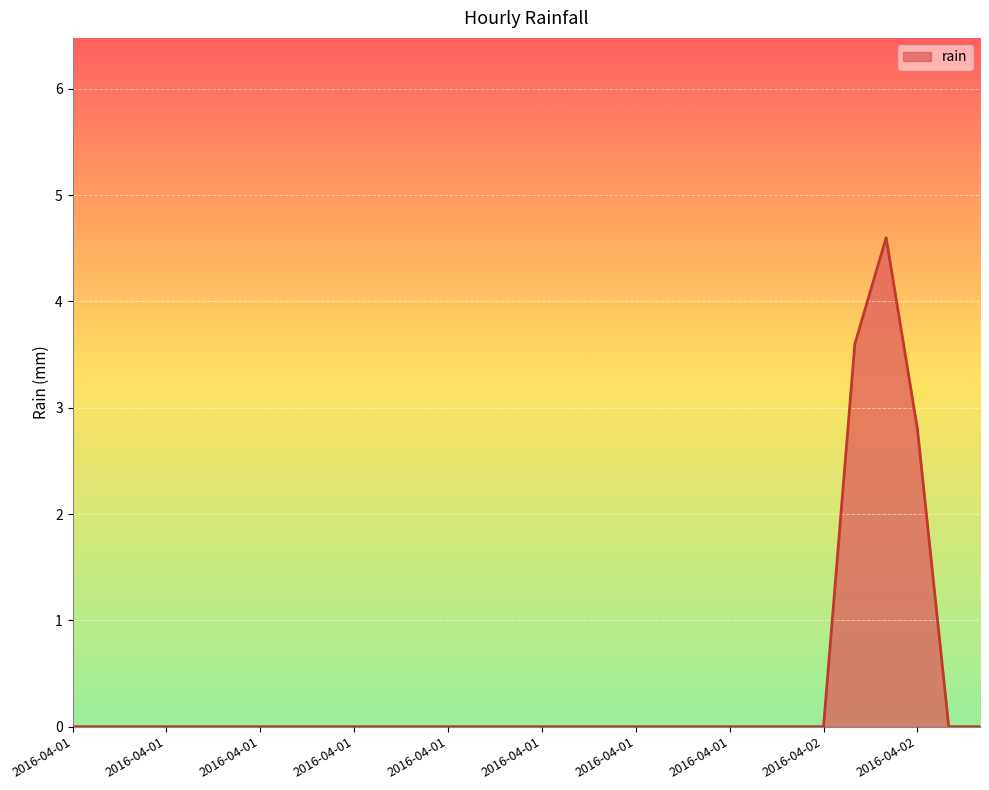

Reading right to left, what are all the values shown in this chart?

0.0	0.0	2.8	4.6	3.6	0.0	0.0	0.0	0.0	0.0	0.0	0.0	0.0	0.0	0.0	0.0	0.0	0.0	0.0	0.0	0.0	0.0	0.0	0.0	0.0	0.0	0.0	0.0	0.0	0.0